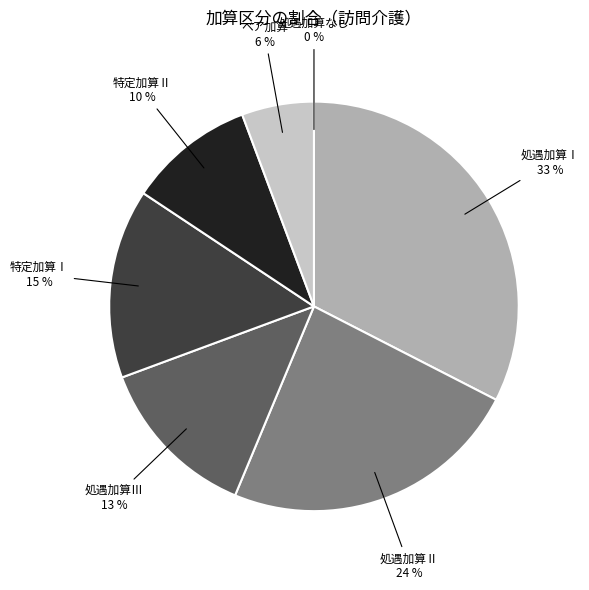

Does 特定加算Ⅱ represent more than half of the total?

No